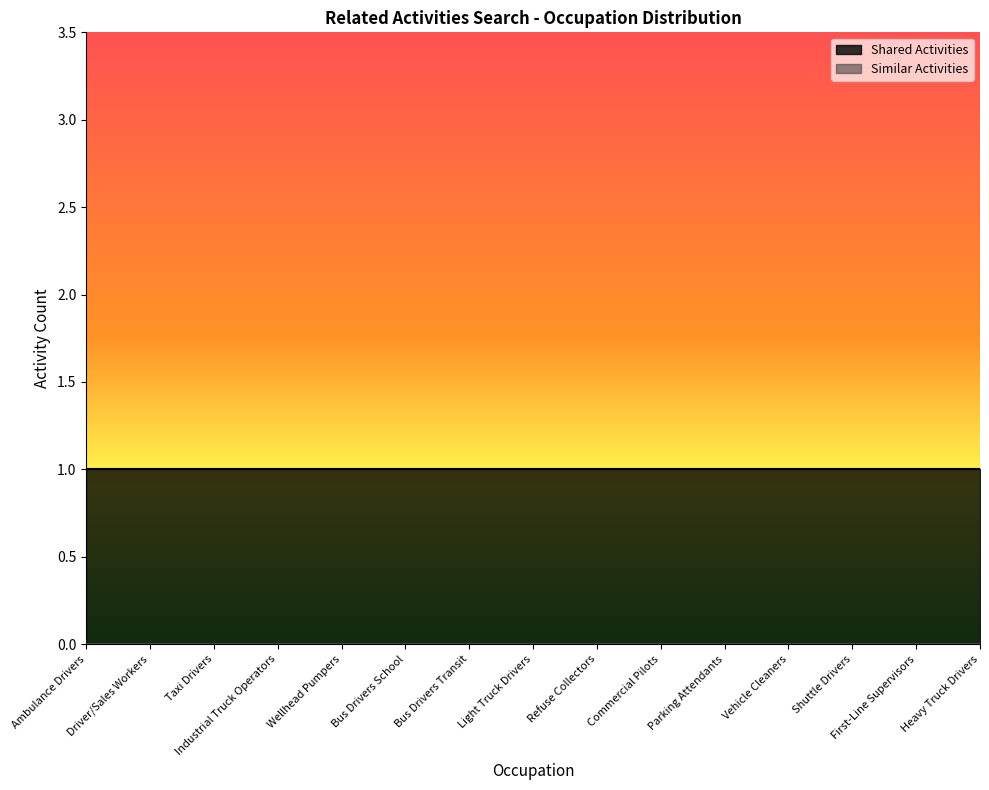

At Shuttle Drivers, list the series in order from largest to smallest.

Shared Activities, Similar Activities